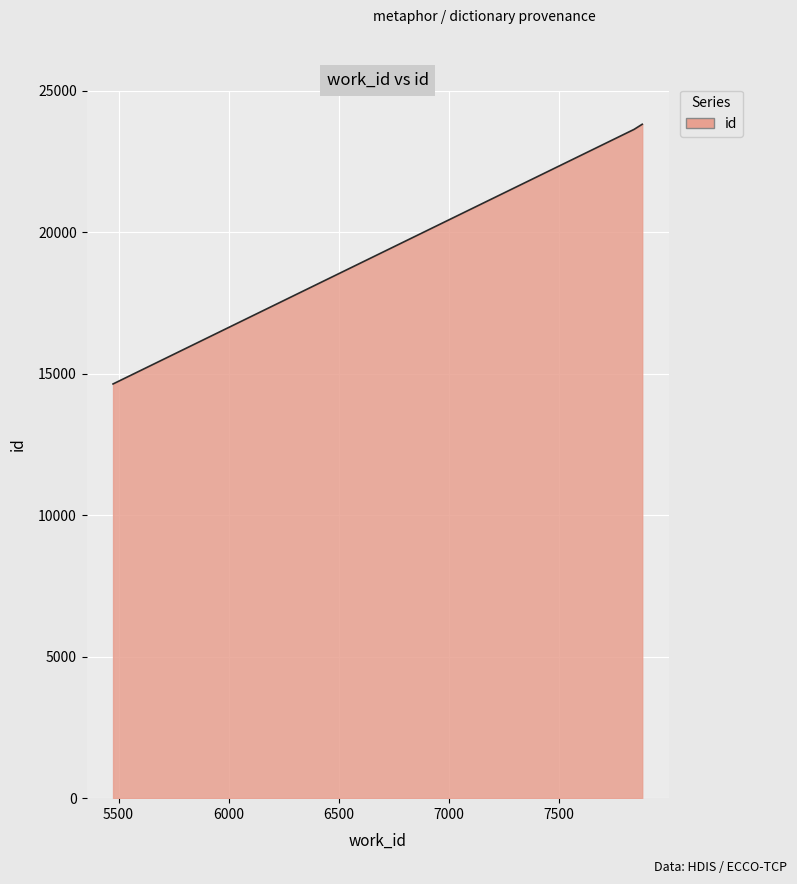

Rank the categories by value from highest to lowest.

7877, 7877, 7836, 5475